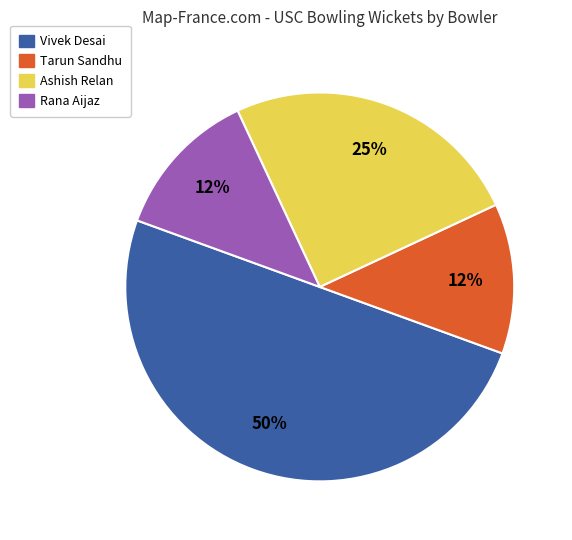

Which category has the biggest portion of the pie?

Vivek Desai